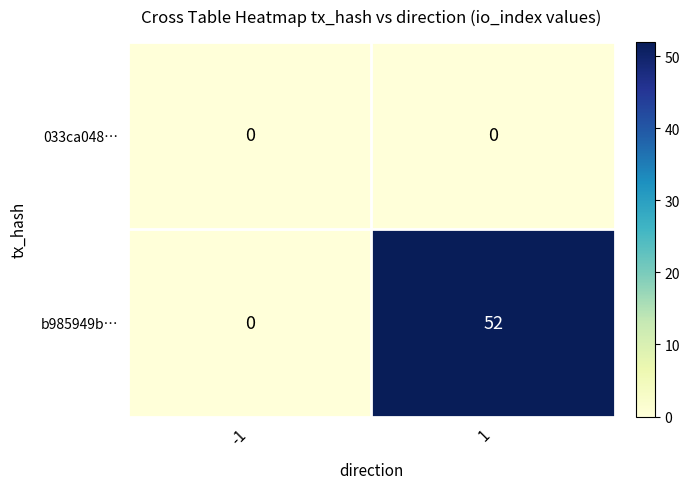

Rank the series at 1 from lowest to highest value.

033ca048…, b985949b…